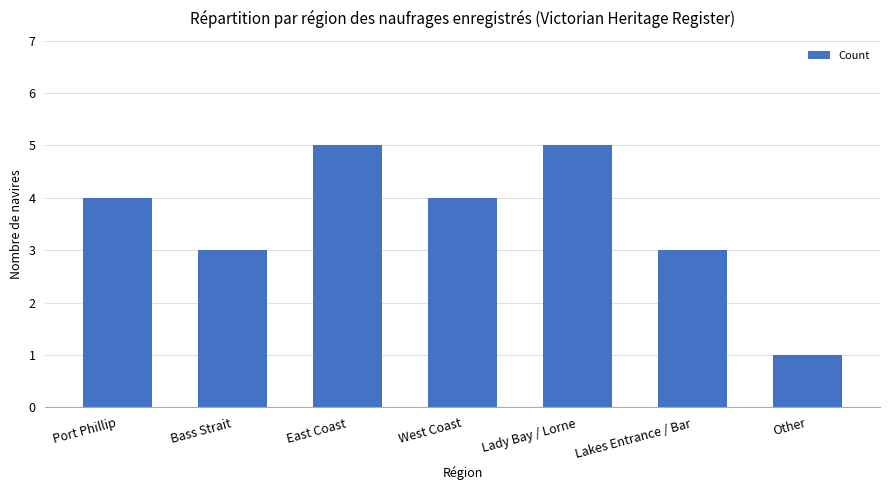

Reading left to right, what are all the values shown in this chart?

Port Phillip=4	Bass Strait=3	East Coast=5	West Coast=4	Lady Bay / Lorne=5	Lakes Entrance / Bar=3	Other=1